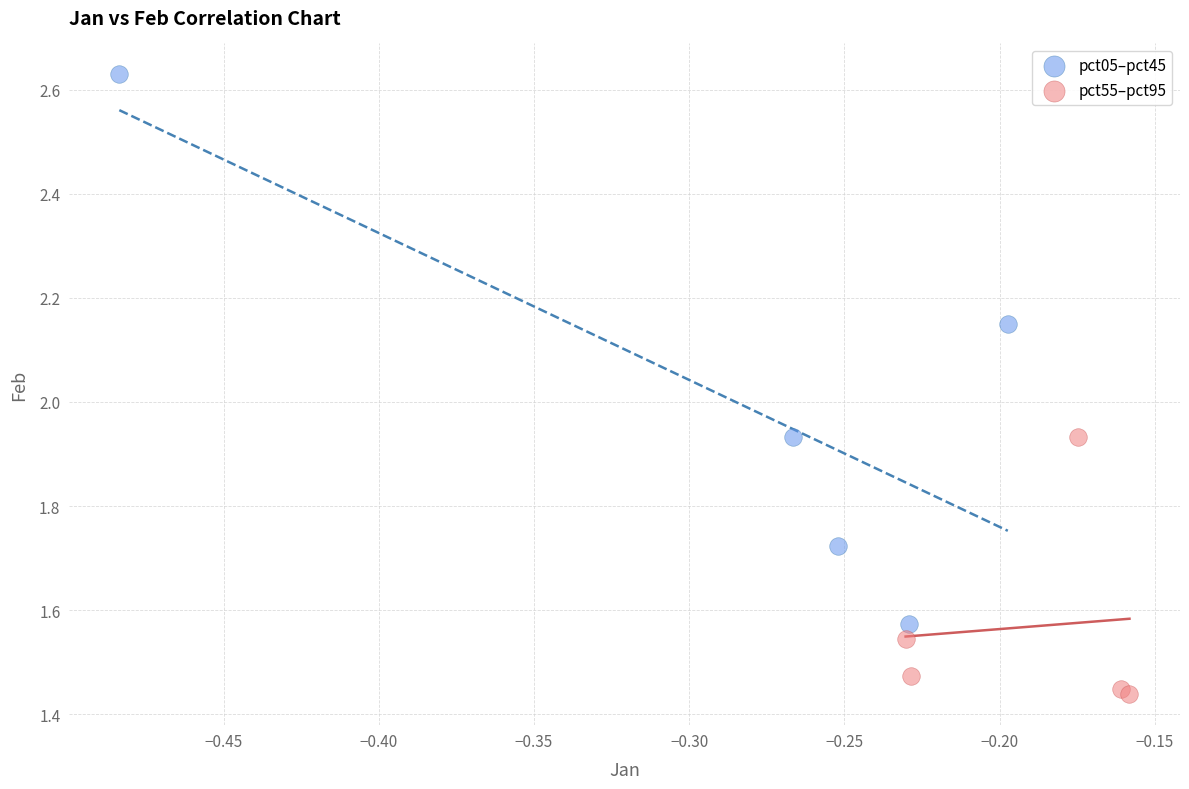

What are all the series names shown in the legend?

pct05–pct45, pct55–pct95